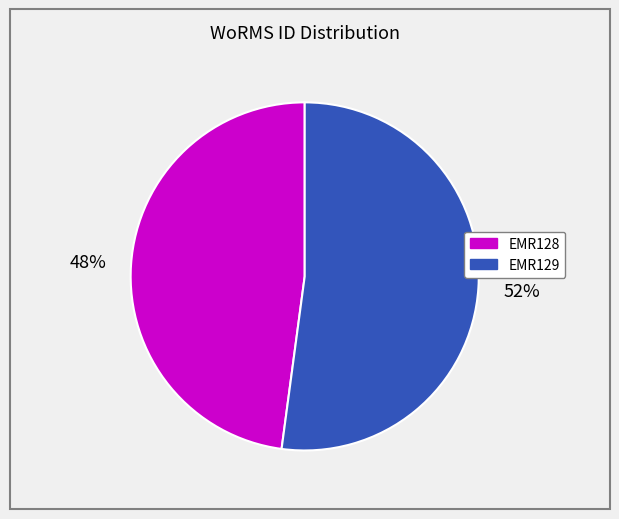

Is the sum of EMR129 and EMR128 greater than half?

Yes